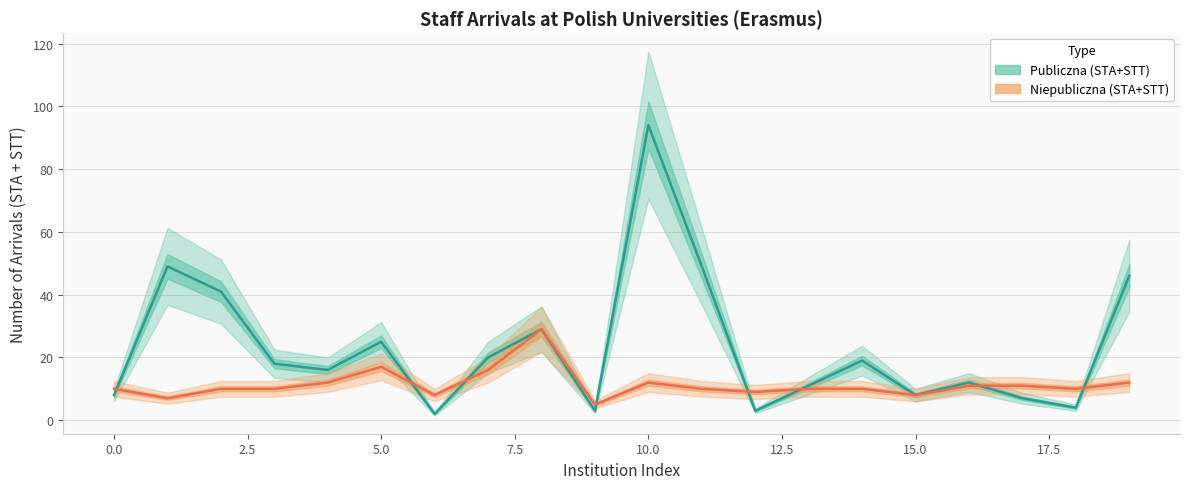

How many data points in Niepubliczna (STA+STT) are less than 10?

5